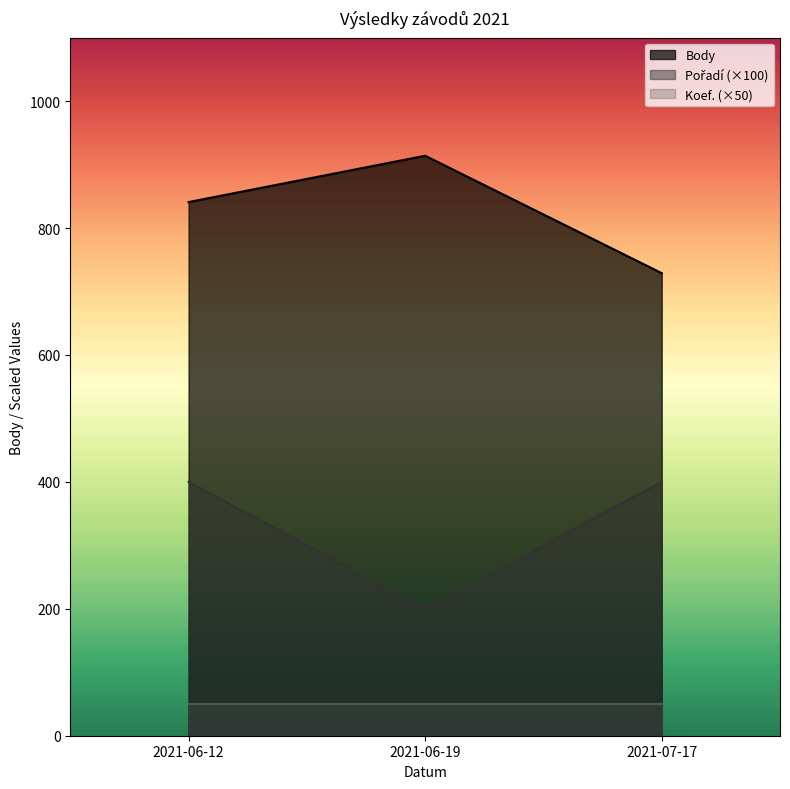

Between 2021-06-12 and 2021-07-17, which is larger?

2021-06-12